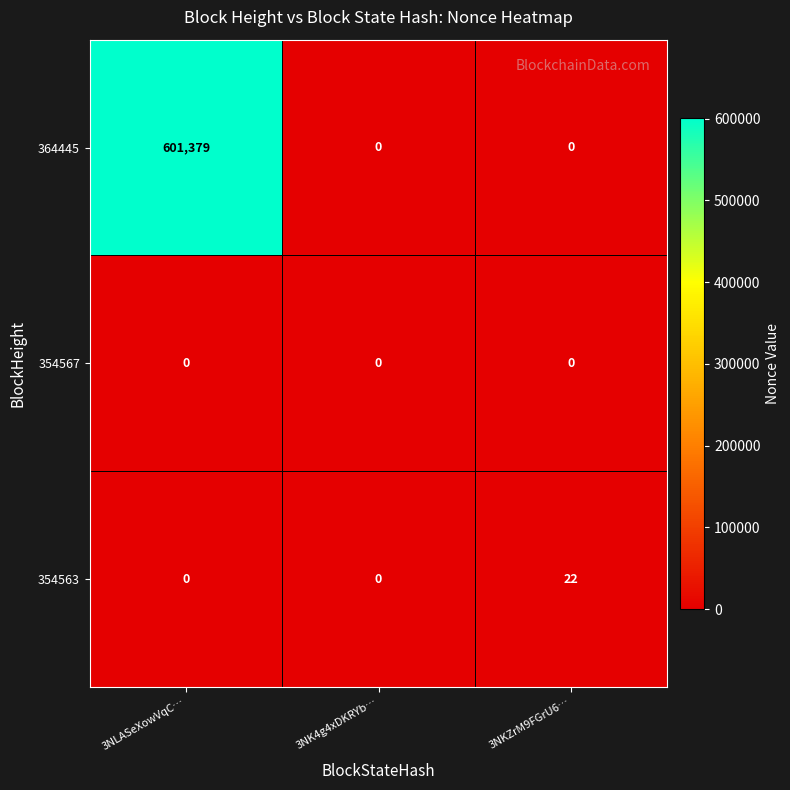

What is the difference between the maximum and minimum values in the 364445 series?

601379